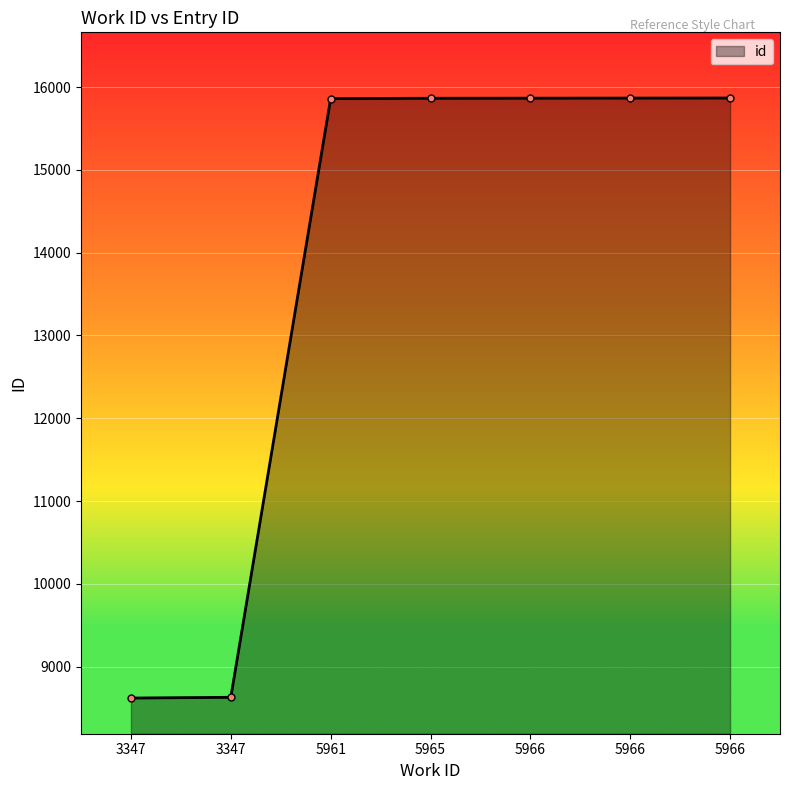

What is the sum of the values at 3347 and 5966?

24498